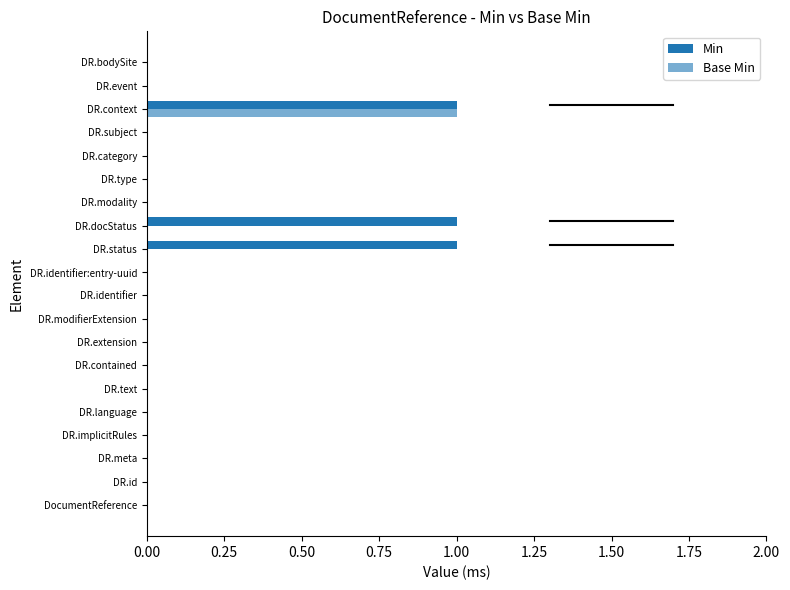

Count the number of data series in this chart.

2